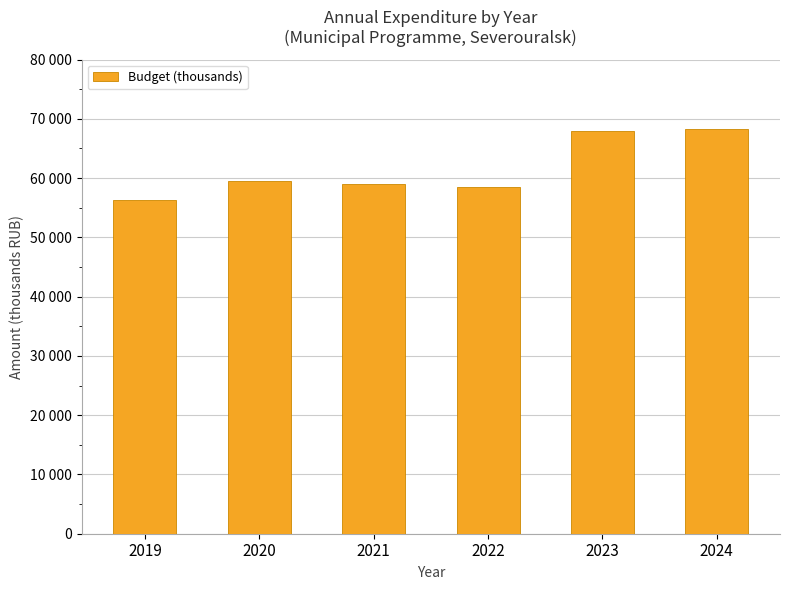

Reading left to right, extract all data points from this chart.

56236.9	59475.0	58964.9	58567.1	68010.0	68253.2